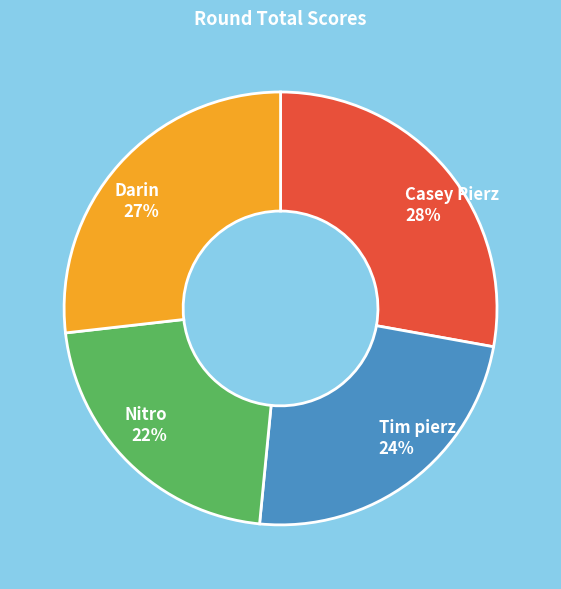

How many slices are in this pie chart?

4